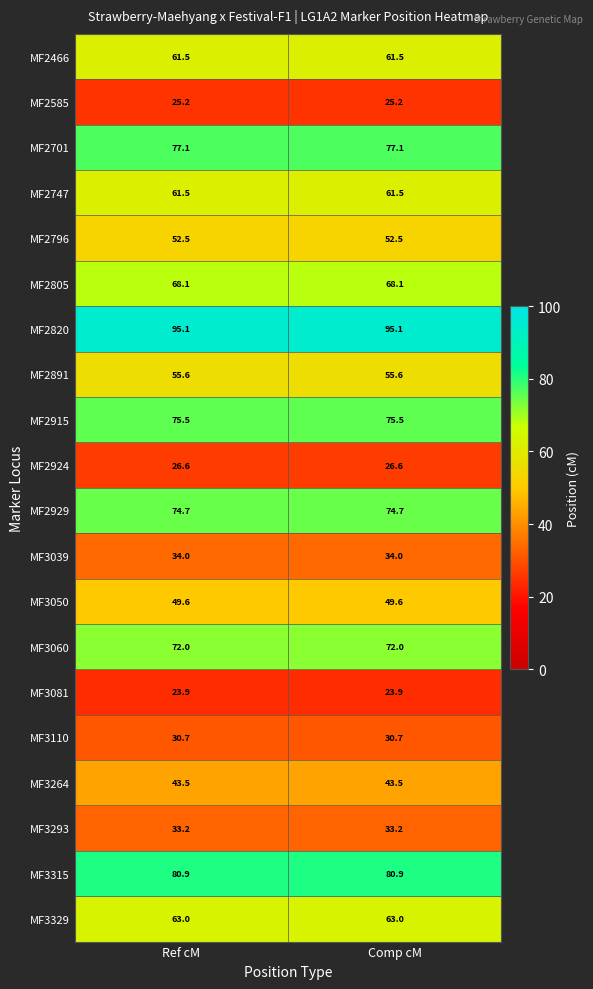

What is the approximate value of MF3315 at Ref cM?

80.9